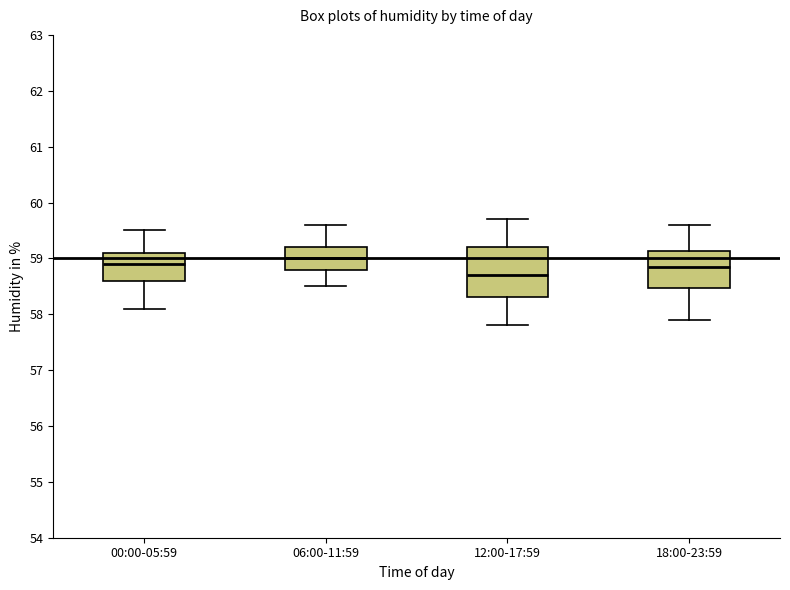

Which box is the tallest, from its lower edge to its upper edge?

12:00-17:59